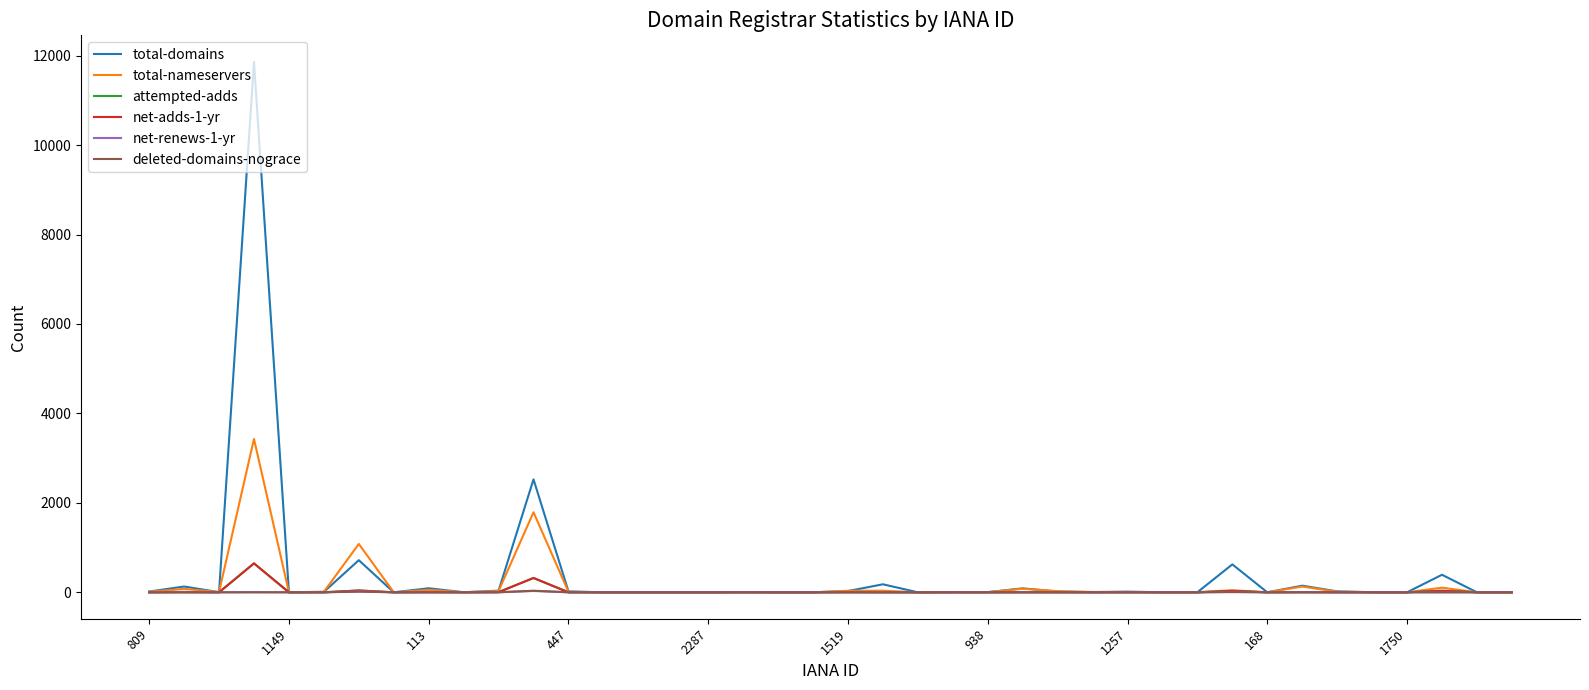

Which series has the largest range (max minus min)?

total-domains